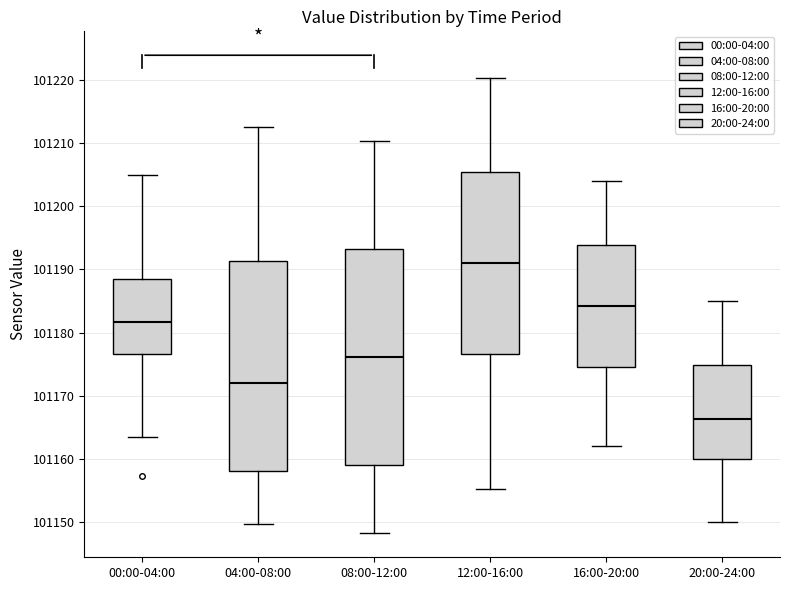

Reading left to right, read every box against the y-axis: the position of its median line, the range the box covers, and the ends of its whiskers. The values are not printed on the chart, so give them approximately, as read against the axis.

00:00-04:00: median 101182, box 101177 to 101189, whiskers 101164 to 101205
04:00-08:00: median 101172, box 101158 to 101191, whiskers 101150 to 101213
08:00-12:00: median 101176, box 101159 to 101193, whiskers 101148 to 101210
12:00-16:00: median 101191, box 101177 to 101205, whiskers 101155 to 101220
16:00-20:00: median 101184, box 101175 to 101194, whiskers 101162 to 101204
20:00-24:00: median 101166, box 101160 to 101175, whiskers 101150 to 101185